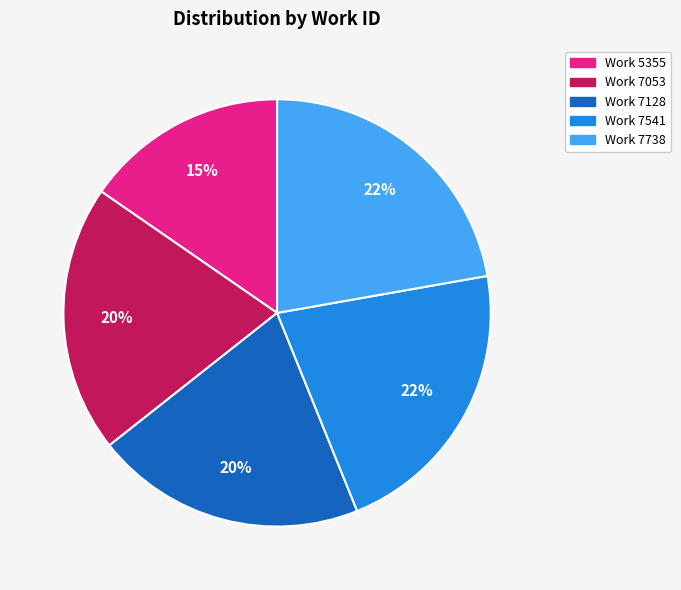

Which category has the smallest portion of the pie?

Work 5355